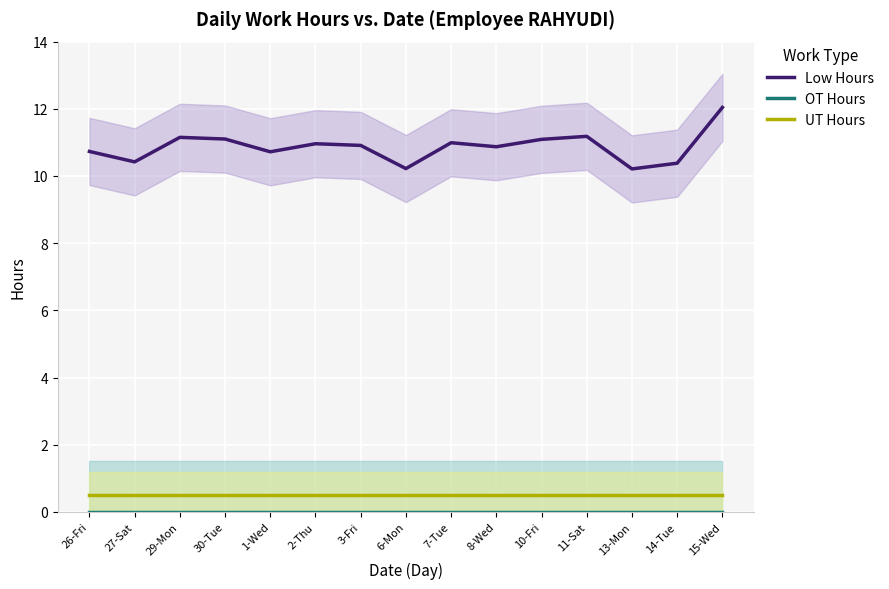

What is the value of the UT Hours point at the 3rd from the left?

0.5